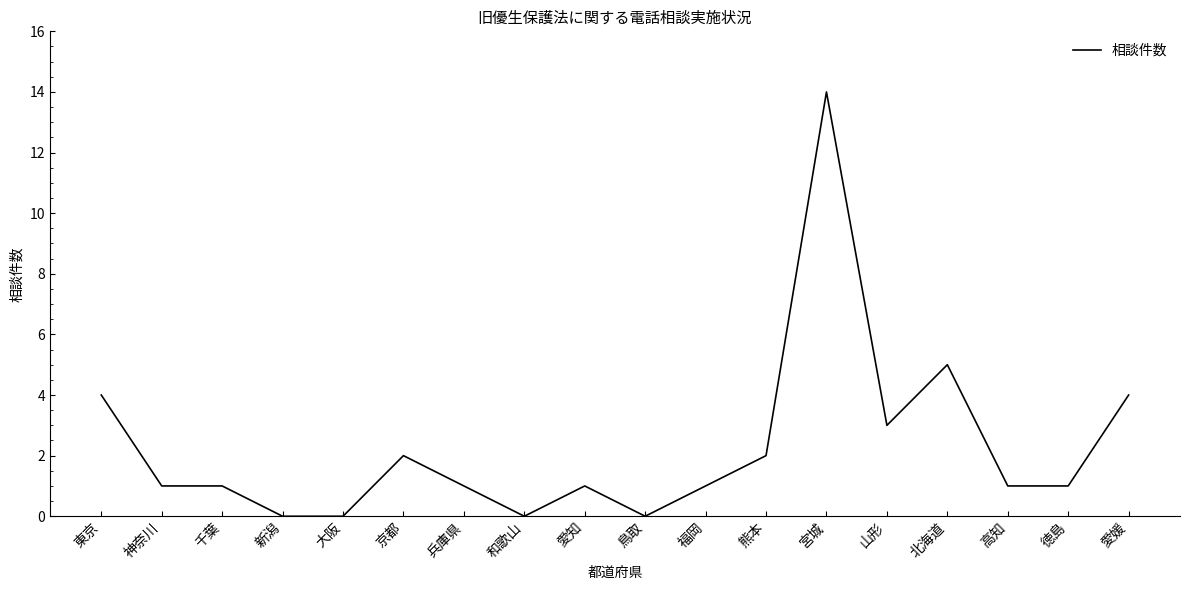

True or false: there are more than 0 points higher than both neighbors.

True